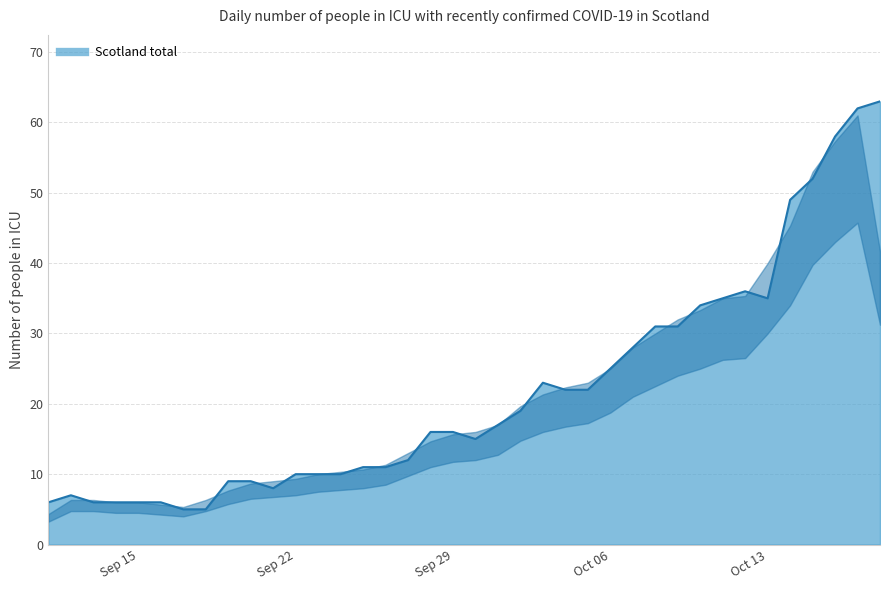

What is the difference between the maximum and minimum values?

58